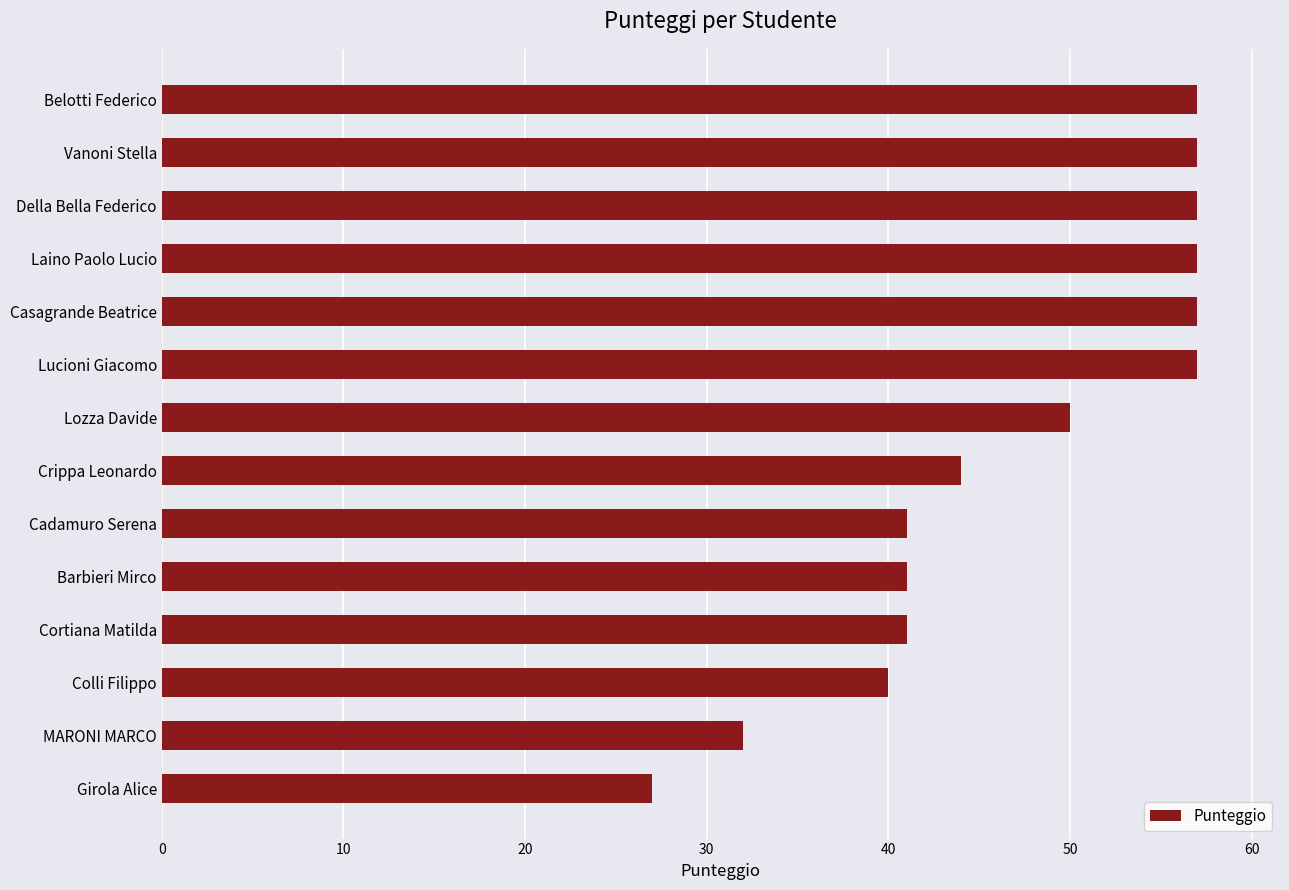

The value at Girola Alice is 11. True or false?

False